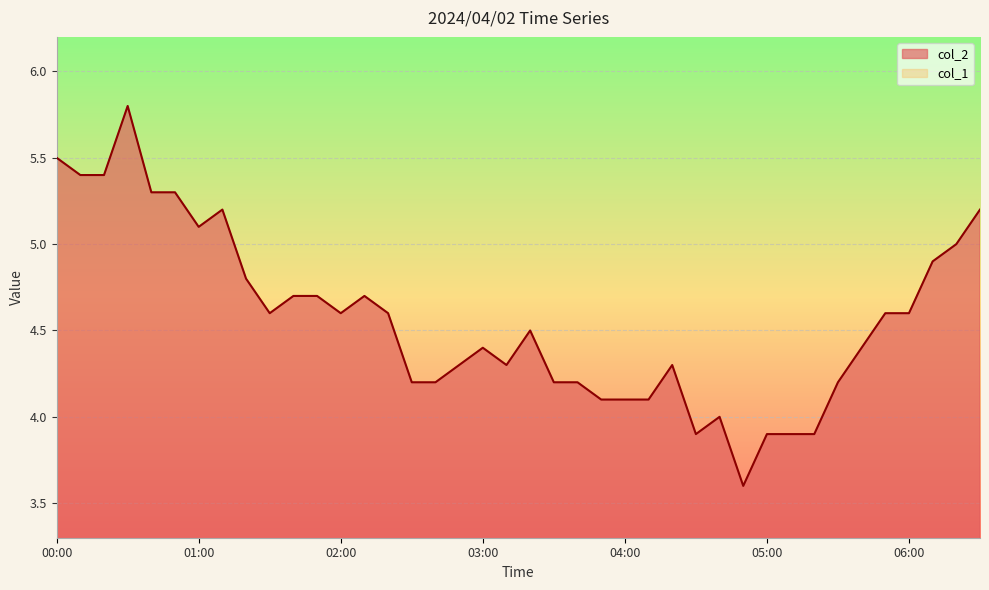

Rank the categories by value from highest to lowest.

00:30, 00:00, 00:10, 00:20, 00:40, 00:50, 01:10, 06:30, 01:00, 06:20, 06:10, 01:20, 01:40, 01:50, 02:10, 01:30, 02:00, 02:20, 05:50, 06:00, 03:20, 03:00, 05:40, 02:50, 03:10, 04:20, 02:30, 02:40, 03:30, 03:40, 05:30, 03:50, 04:00, 04:10, 04:40, 04:30, 05:00, 05:10, 05:20, 04:50